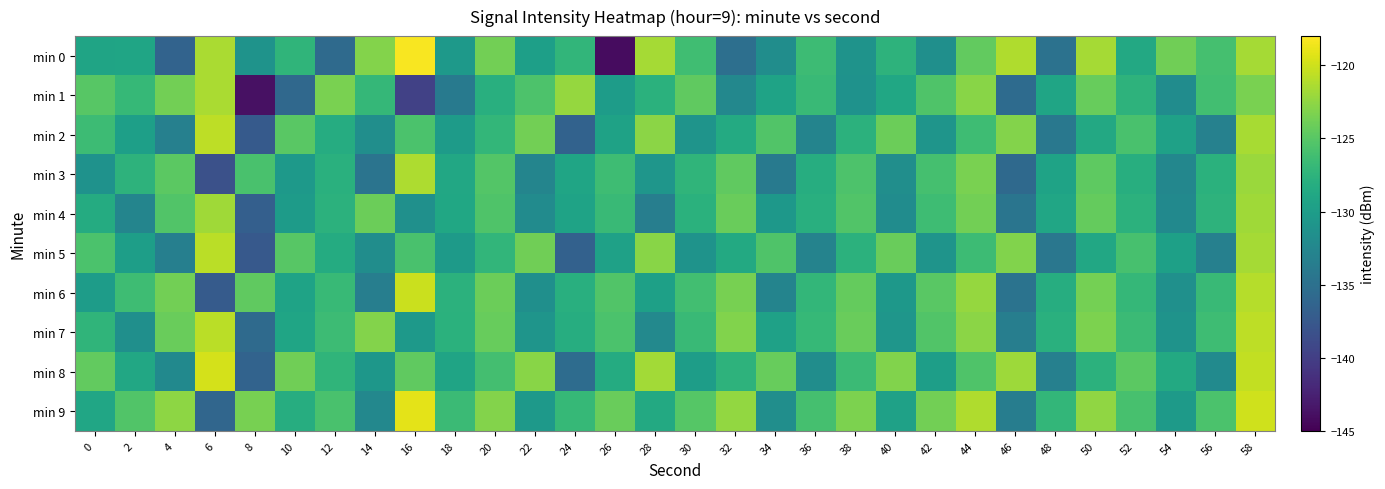

What is the smallest value displayed?

-144.1